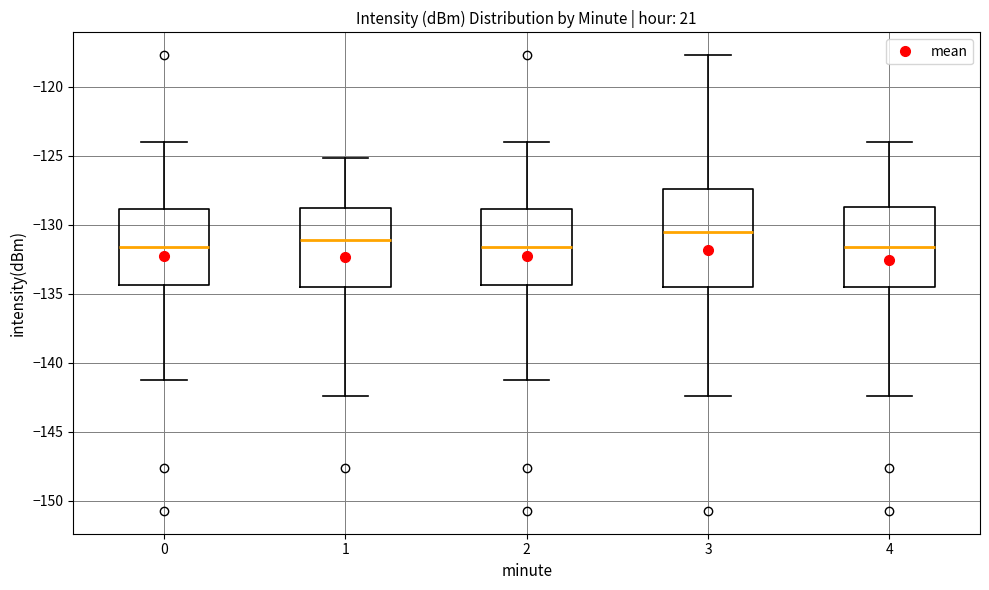

Reading left to right, transcribe this box plot: for each box, give where its median line is, the range the box spans, and where its two whiskers end, as read against the y-axis. The values are not printed on the chart, so give them approximately, as read against the axis.

0: median -131.5, box -134.5 to -129.0, whiskers -141.0 to -124.0
1: median -131.0, box -134.5 to -129.0, whiskers -142.5 to -125.0
2: median -131.5, box -134.5 to -129.0, whiskers -141.0 to -124.0
3: median -130.5, box -134.5 to -127.5, whiskers -142.5 to -117.5
4: median -131.5, box -134.5 to -128.5, whiskers -142.5 to -124.0